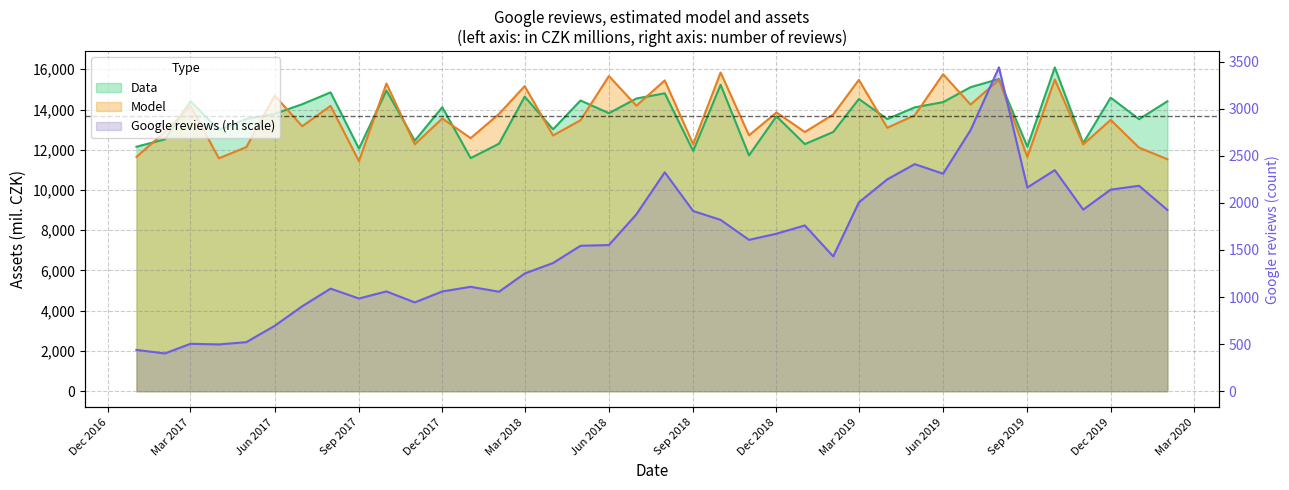

True or false: Model has a value of 12275.0 at Sep 2018.

True